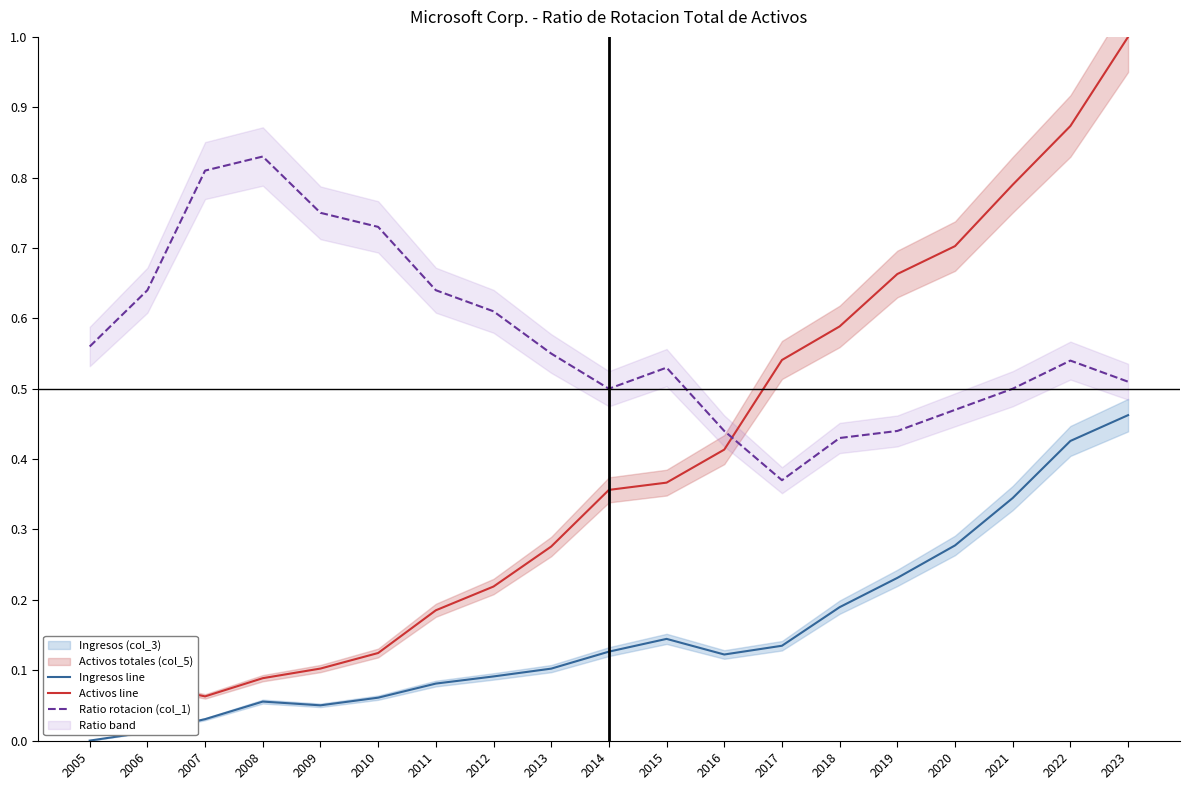

In Ratio rotacion (col_1), how many points are lower than both neighbors (excluding endpoints)?

2